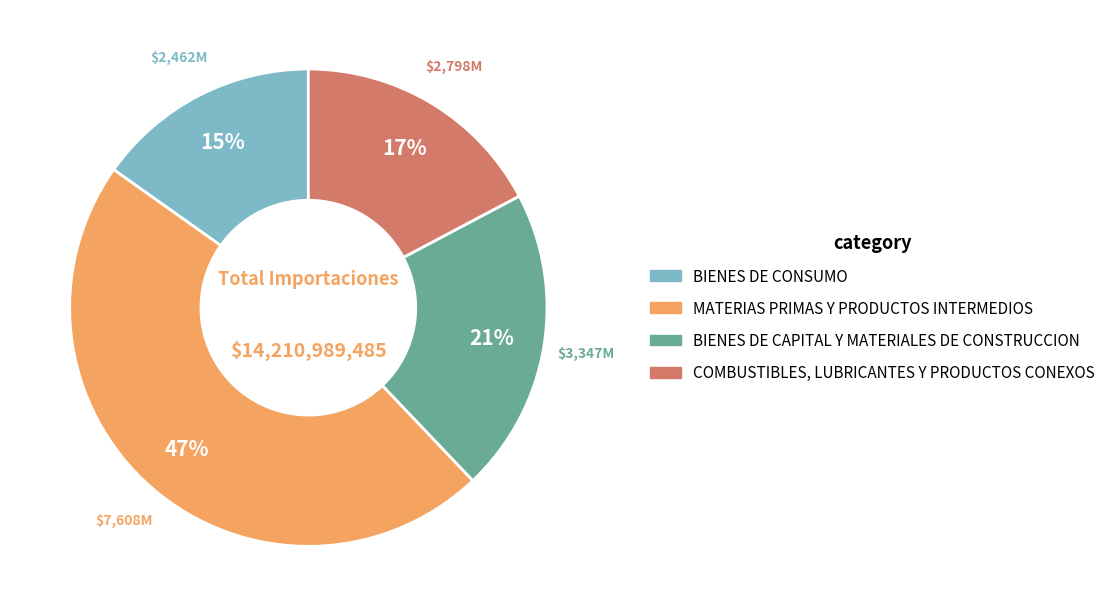

Rank the categories by value from lowest to highest.

BIENES DE CONSUMO, COMBUSTIBLES, LUBRICANTES Y PRODUCTOS CONEXOS, BIENES DE CAPITAL Y MATERIALES DE CONSTRUCCION, MATERIAS PRIMAS Y PRODUCTOS INTERMEDIOS